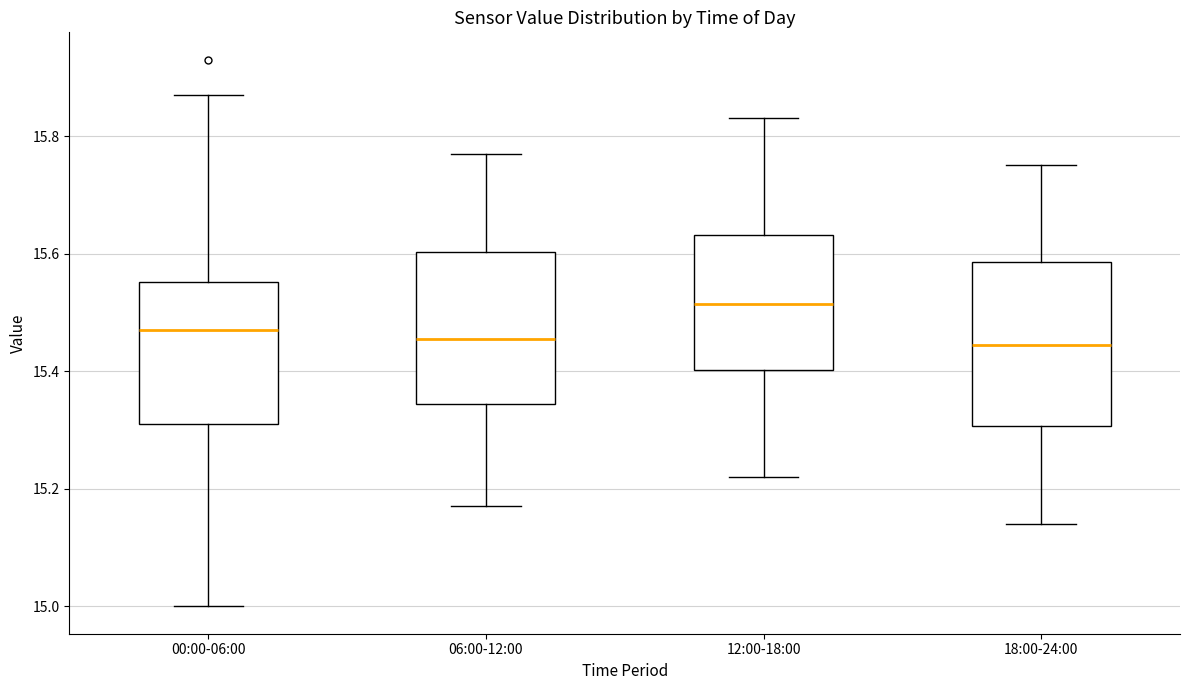

Where is the upper edge of the box for 06:00-12:00 on the y-axis? The values are not printed on the chart, so give them approximately, as read against the axis.

15.60